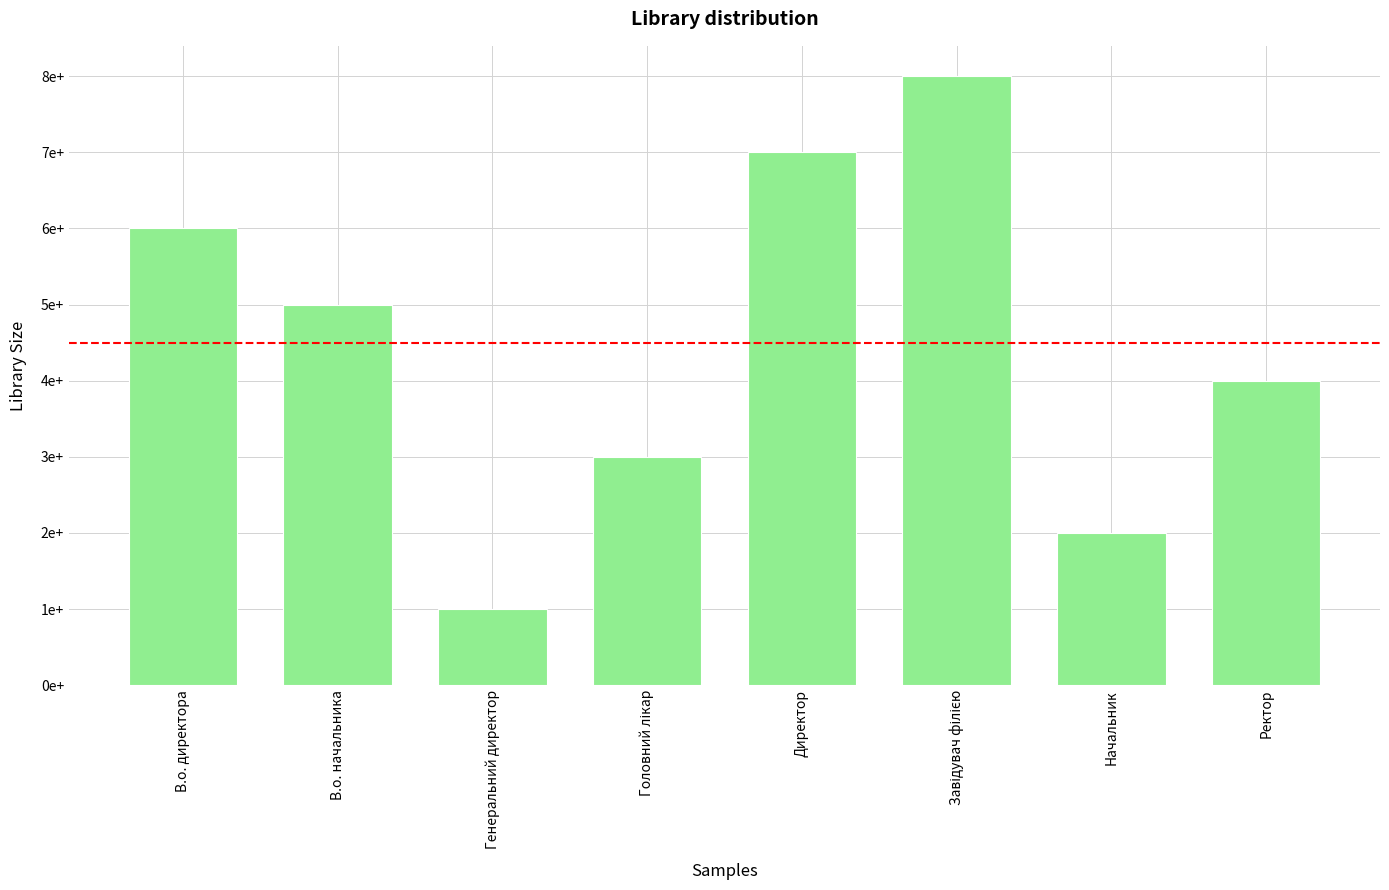

List the labels in order of value, smallest first.

Генеральний директор, Начальник, Головний лікар, Ректор, В.о. начальника, В.о. директора, Директор, Завідувач філією